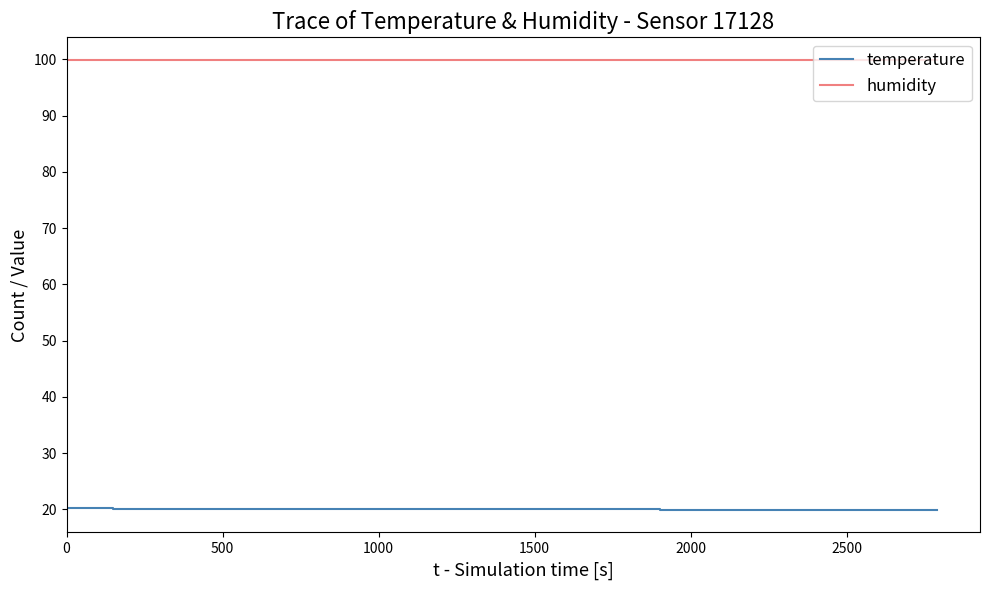

True or false: humidity and temperature intersect in this chart.

False